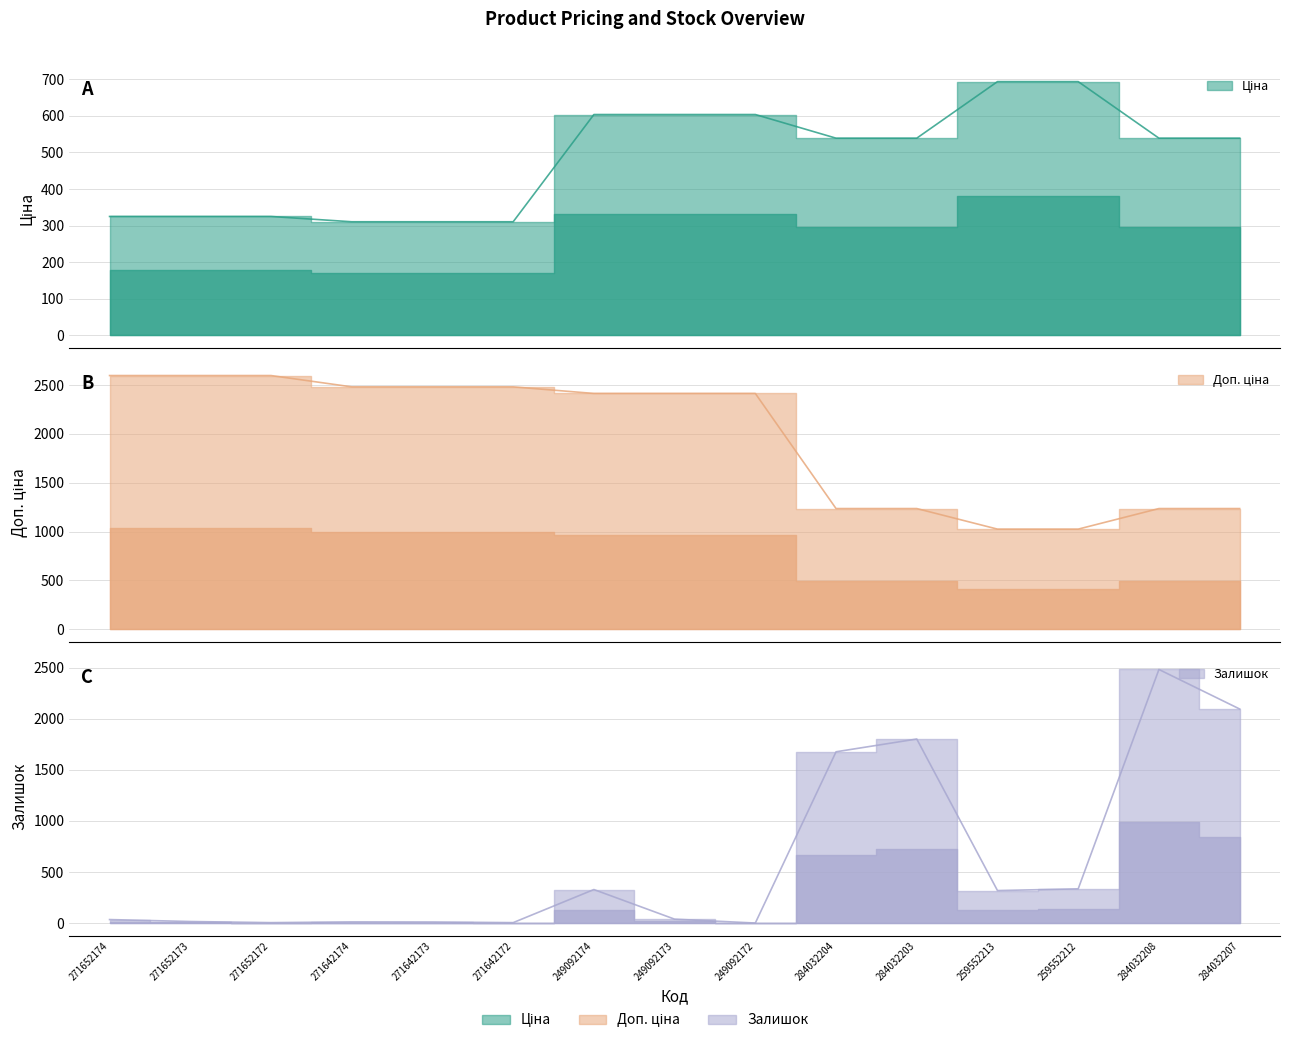

What position from the left is 271652174?

1